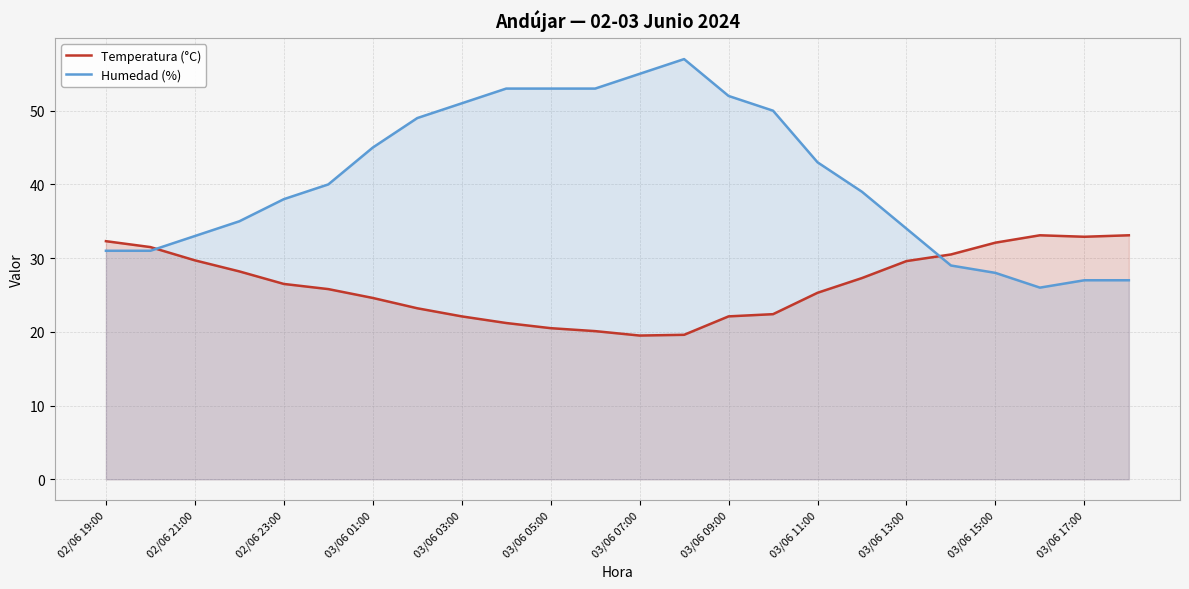

At how many categories does at least one series exceed 24?

24